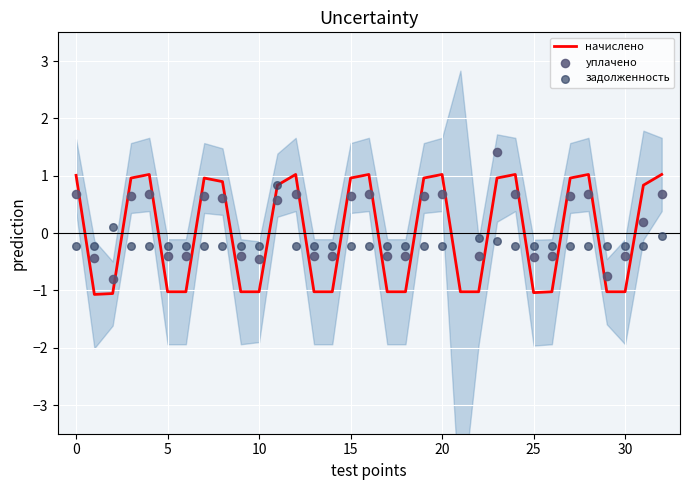

At which category is the sum across all series the highest?

11